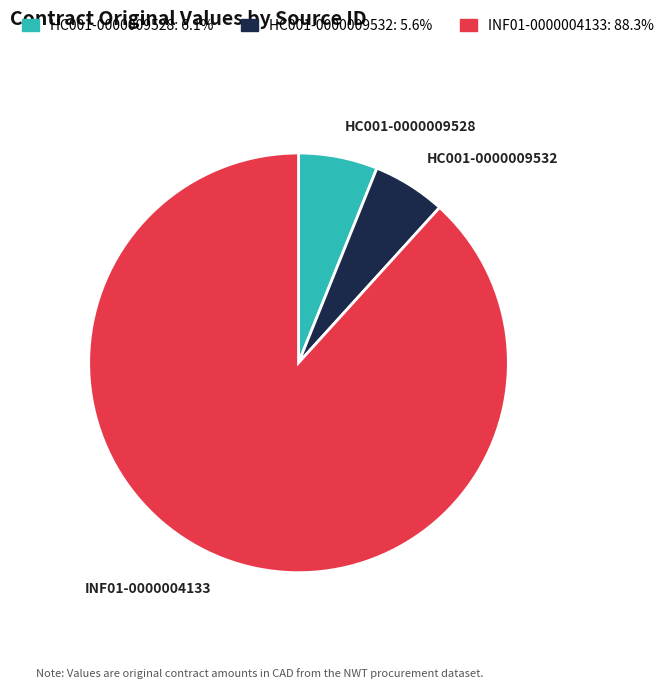

Approximately how many times larger is the value at INF01-0000004133 compared to HC001-0000009532?

15.6